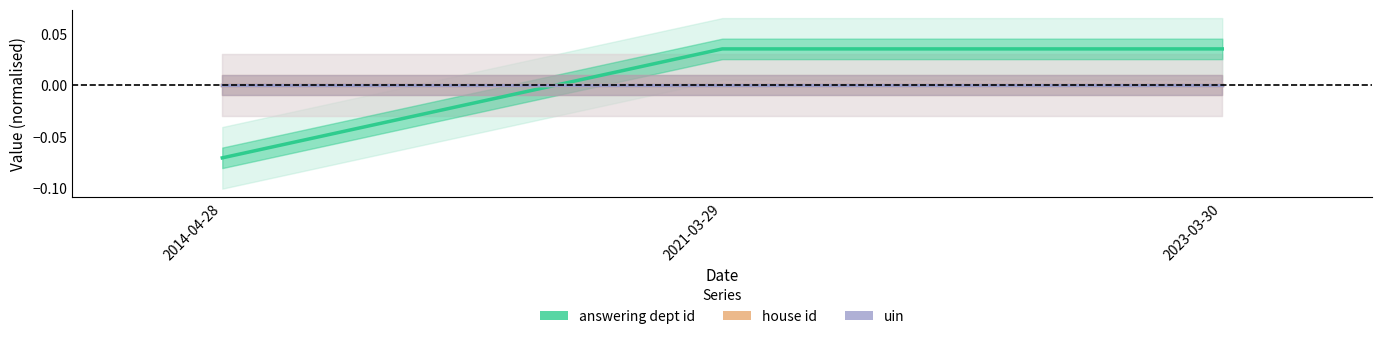

What is the label of the 2nd point from the left?

2021-03-29